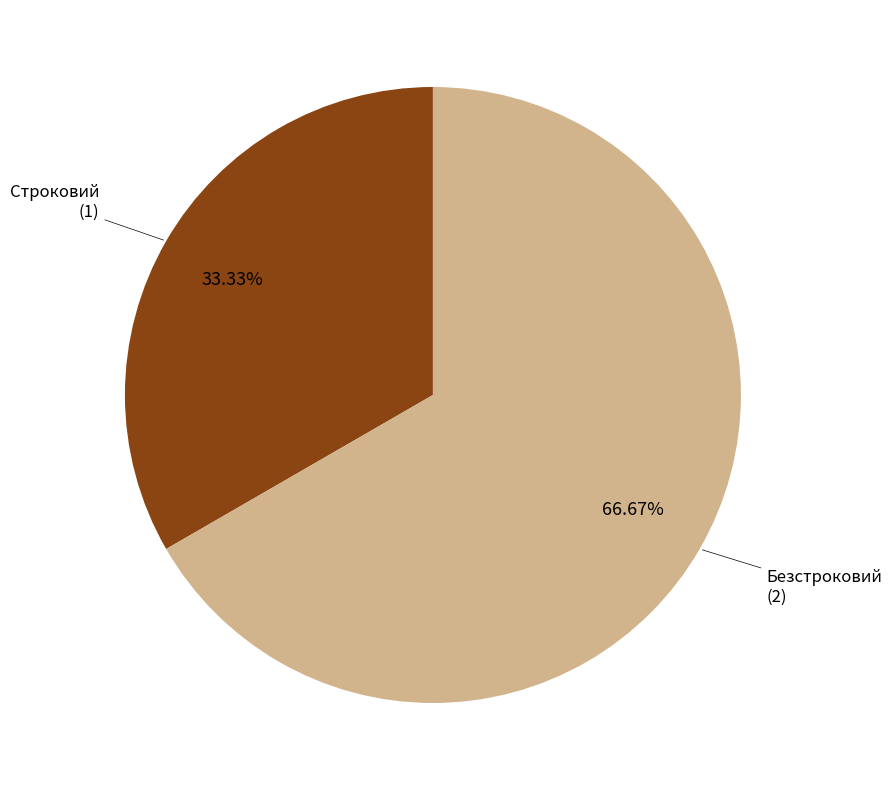

Is there any slice that represents more than half of the pie?

Yes